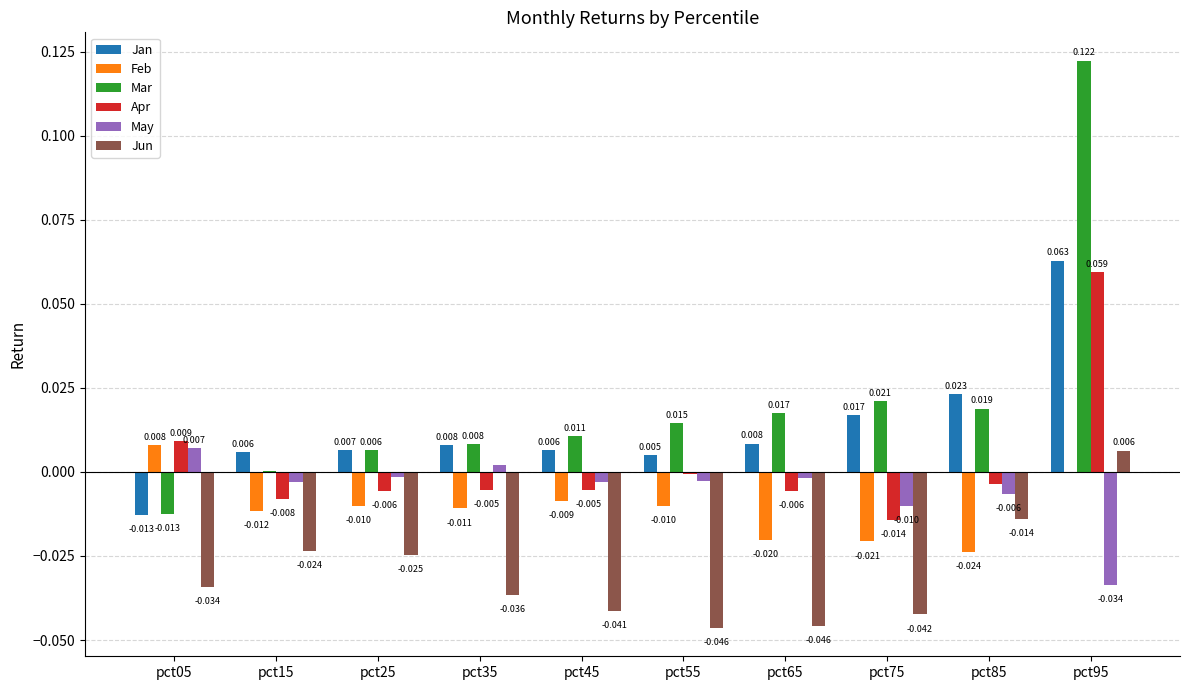

Which series has the largest total across all categories?

Mar